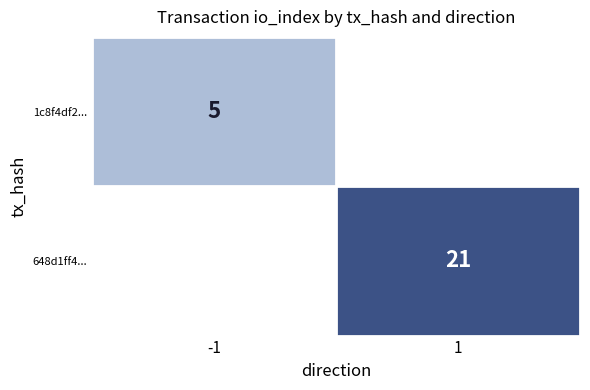

True or false: 648d1ff4... has a value of 34 at 1.

False